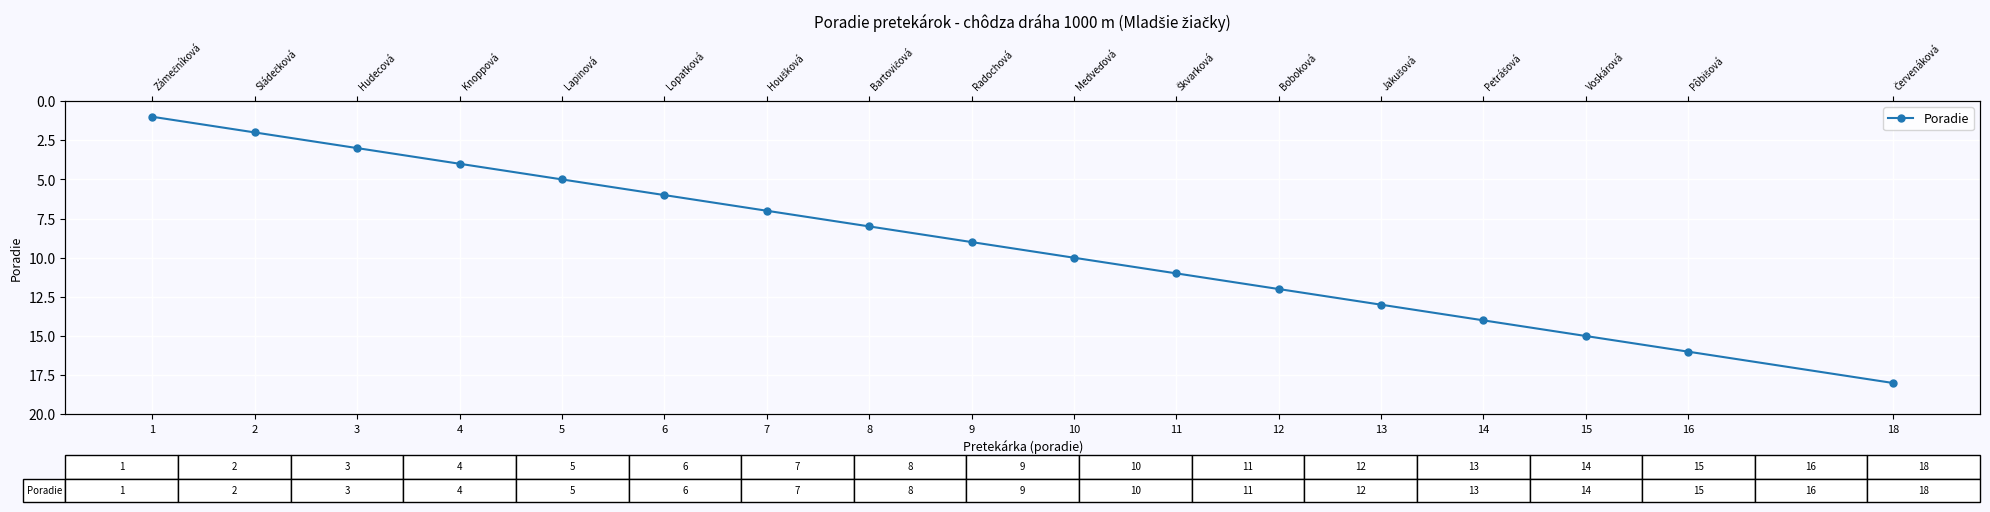

Is it true that the value at 15 is 9?

False